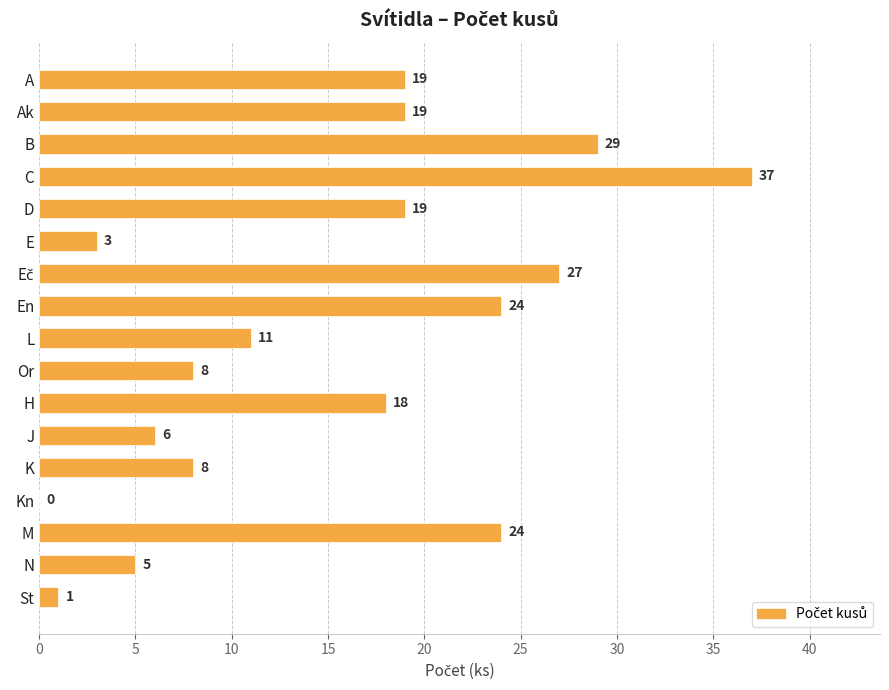

Where is the data nearest to the value 18?

H